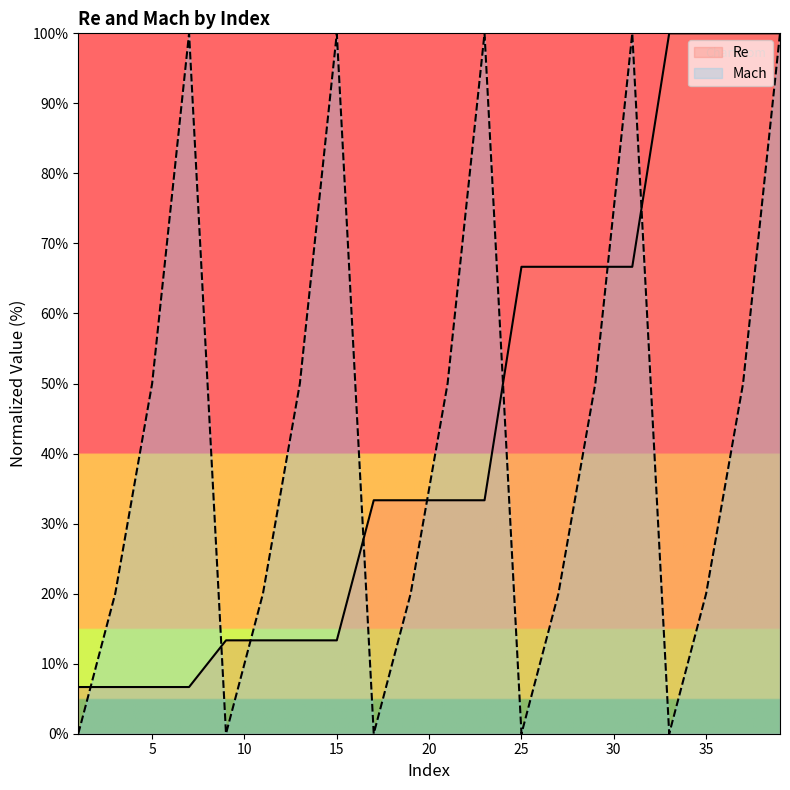

Between which two adjacent categories do Re and Mach first intersect?

1 and 3